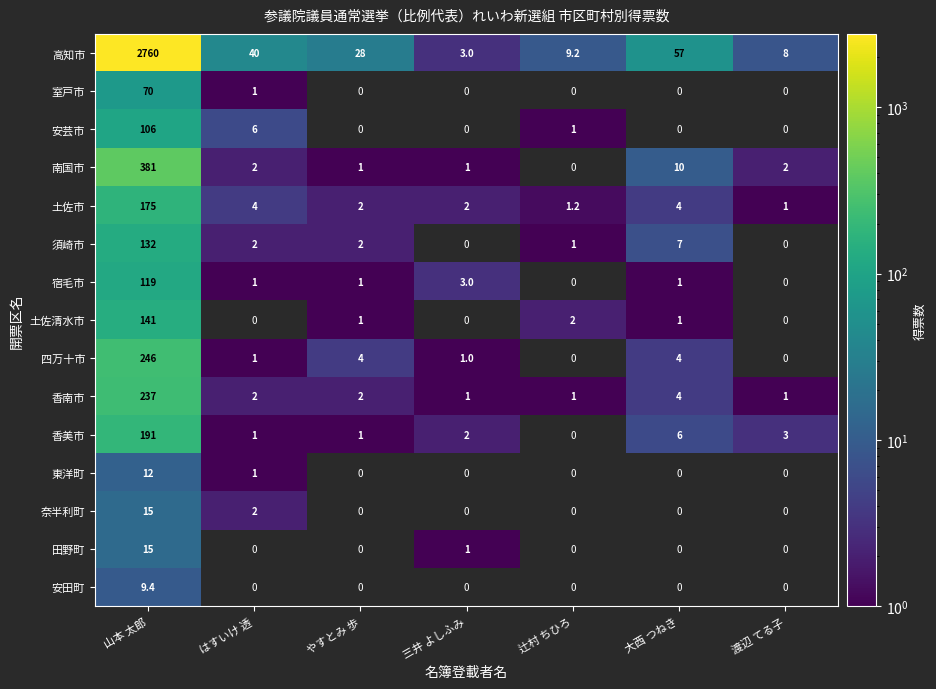

Is it true that 須崎市 equals 2.7 at やすとみ 歩?

False